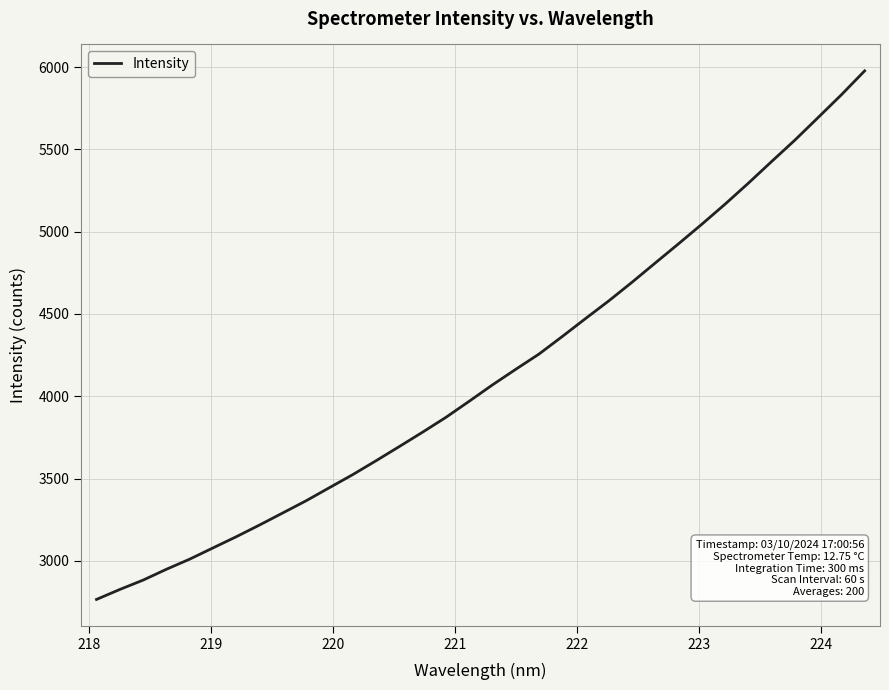

What is the smallest value displayed?

2766.3